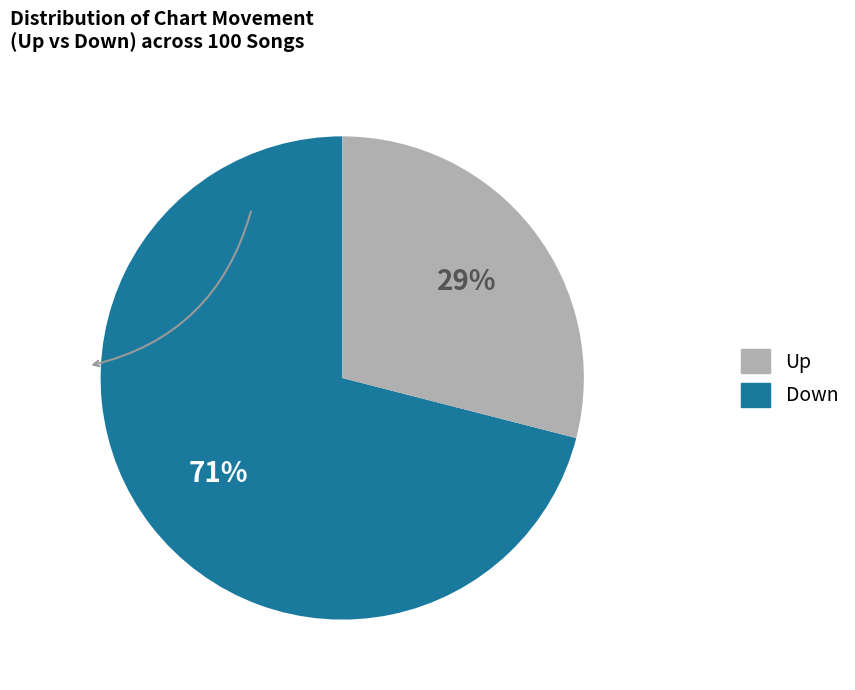

How many segments does this pie chart have?

2